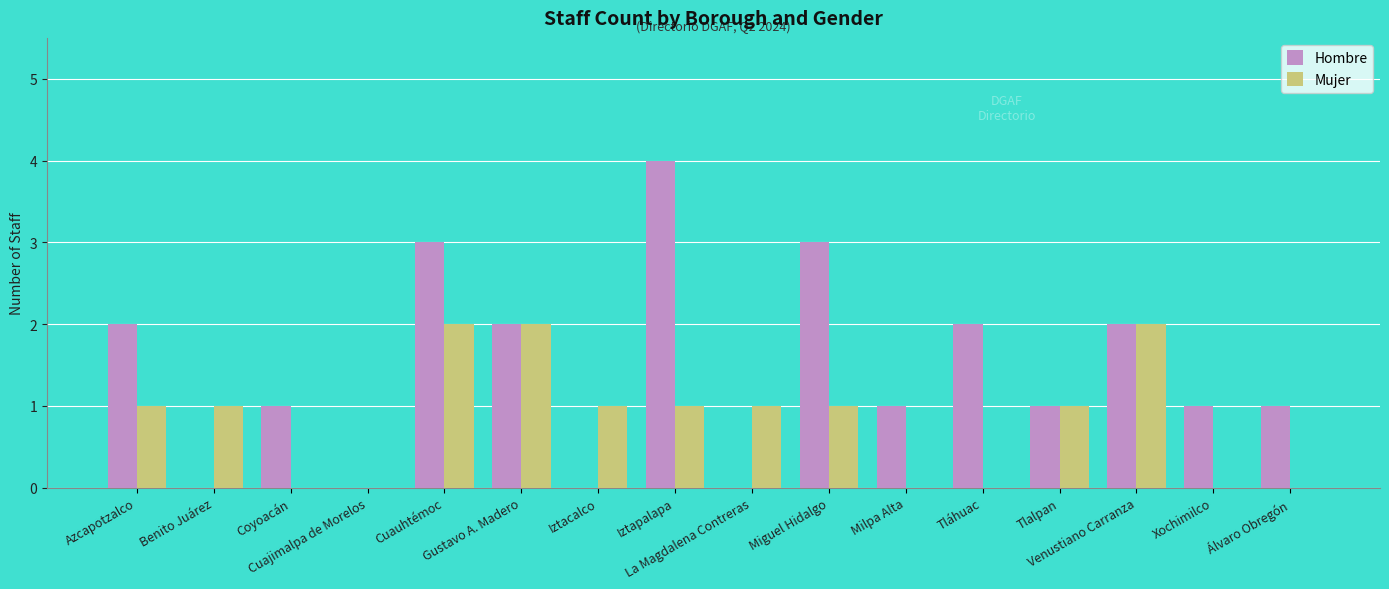

Reading left to right, what are all the values shown in this chart?

Hombre: Azcapotzalco=2	Benito Juárez=0	Coyoacán=1	Cuajimalpa de Morelos=0	Cuauhtémoc=3	Gustavo A. Madero=2	Iztacalco=0	Iztapalapa=4	La Magdalena Contreras=0	Miguel Hidalgo=3	Milpa Alta=1	Tláhuac=2	Tlalpan=1	Venustiano Carranza=2	Xochimilco=1	Álvaro Obregón=1
Mujer: Azcapotzalco=1	Benito Juárez=1	Coyoacán=0	Cuajimalpa de Morelos=0	Cuauhtémoc=2	Gustavo A. Madero=2	Iztacalco=1	Iztapalapa=1	La Magdalena Contreras=1	Miguel Hidalgo=1	Milpa Alta=0	Tláhuac=0	Tlalpan=1	Venustiano Carranza=2	Xochimilco=0	Álvaro Obregón=0